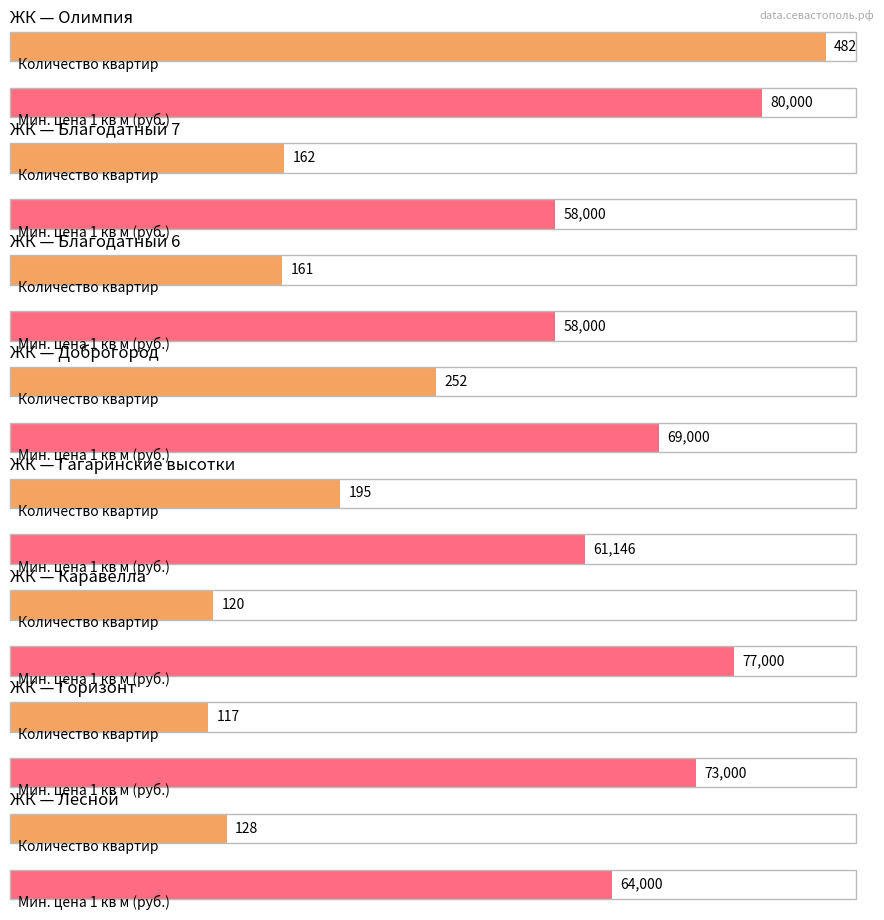

What are all the series names shown in the legend?

Общее количество квартир, Минимальная цена 1 кв м